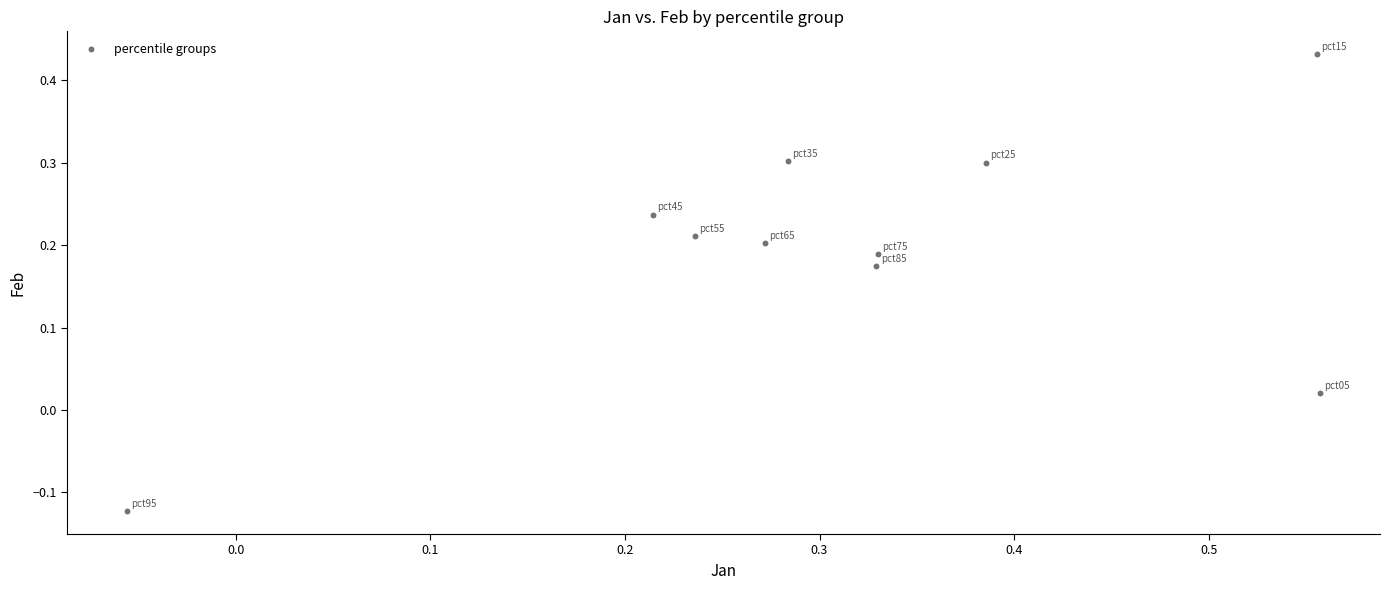

What is the range of X values (max minus min)?

0.6